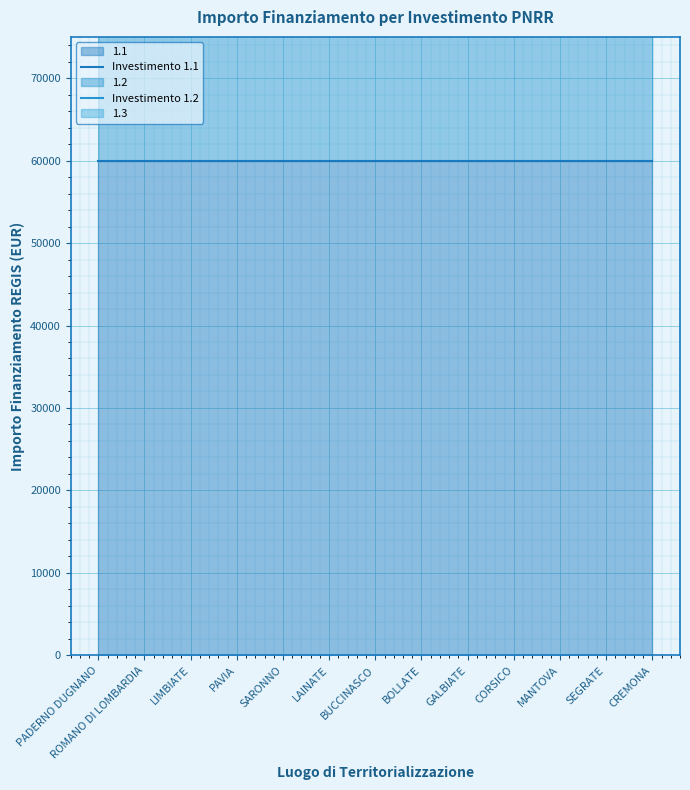

True or false: Investimento 1.4 and Investimento 1.1 intersect in this chart.

False